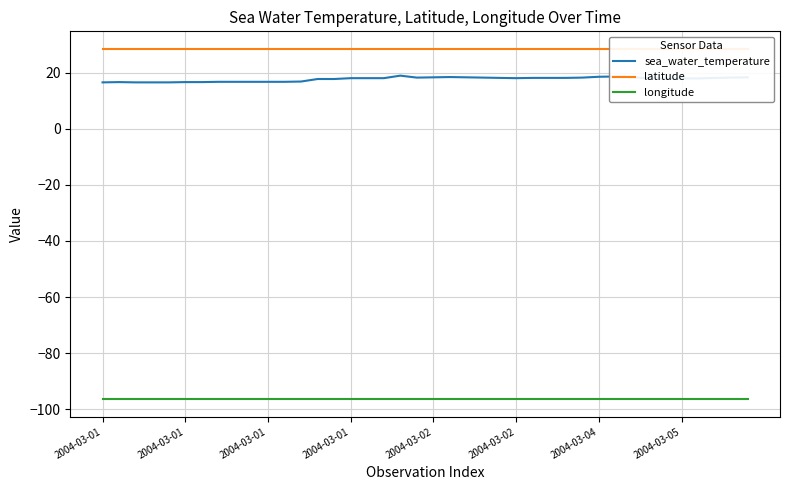

True or false: latitude and longitude cross at least once.

False